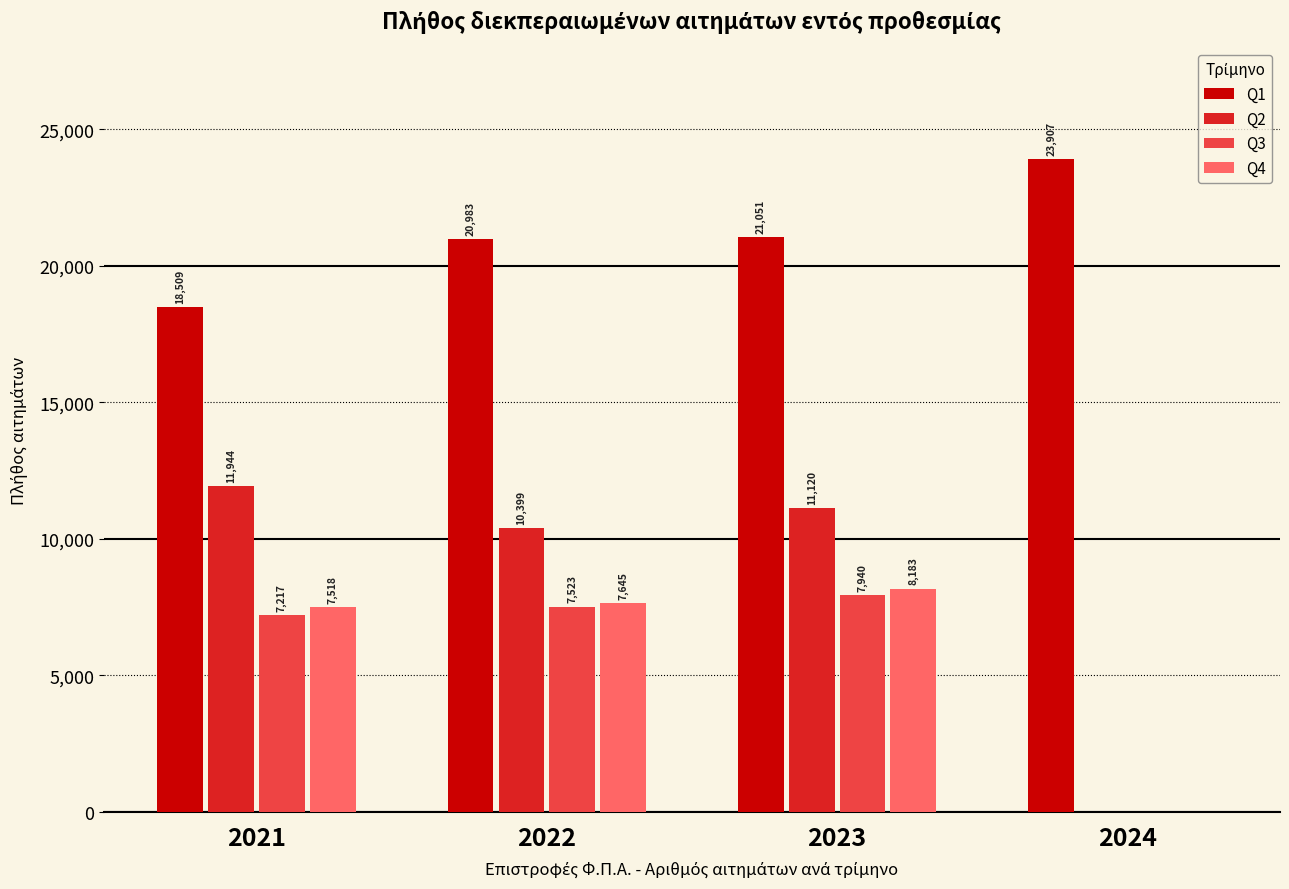

The value of Q1 at 2021 is 18509. True or false?

True